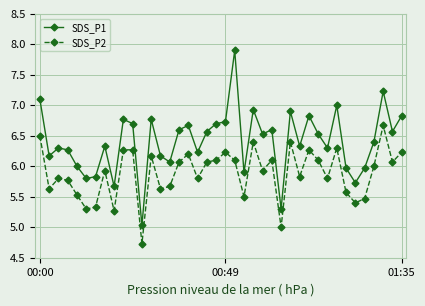

True or false: SDS_P2 and SDS_P1 cross at least once.

False